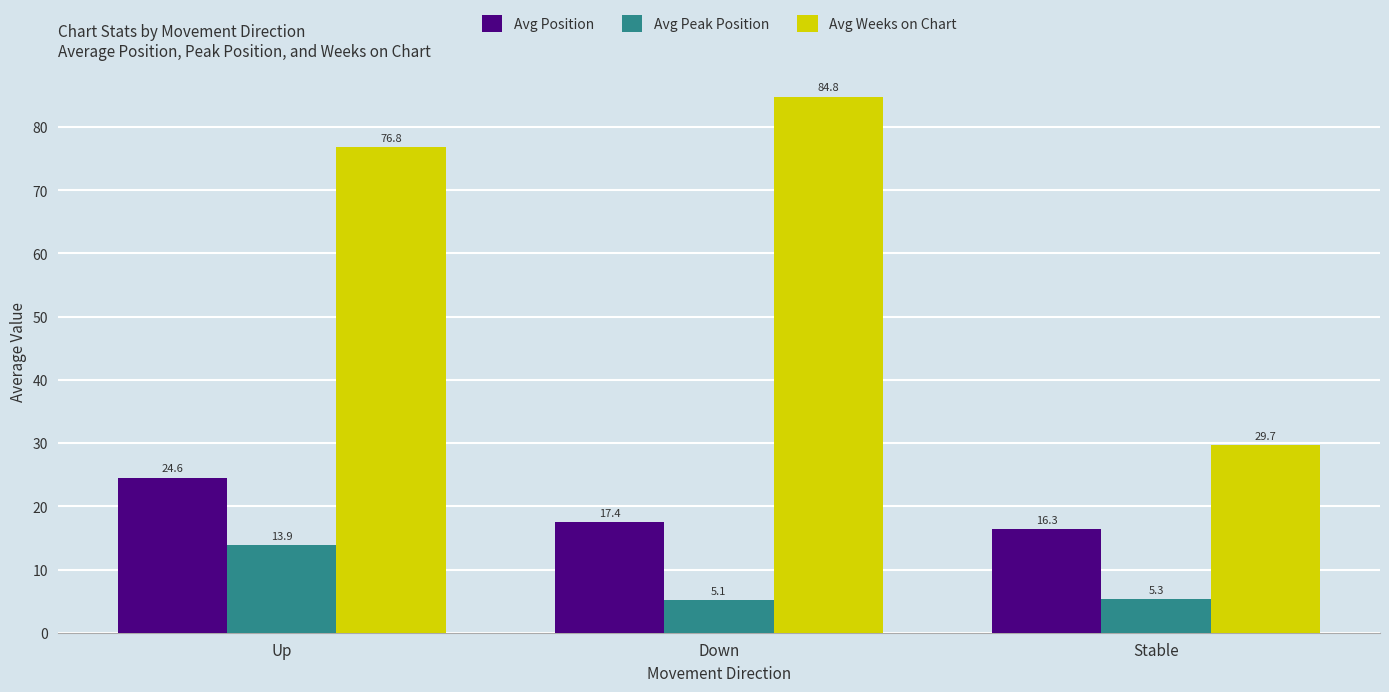

What is the label of the 3rd bar from the left?

Stable